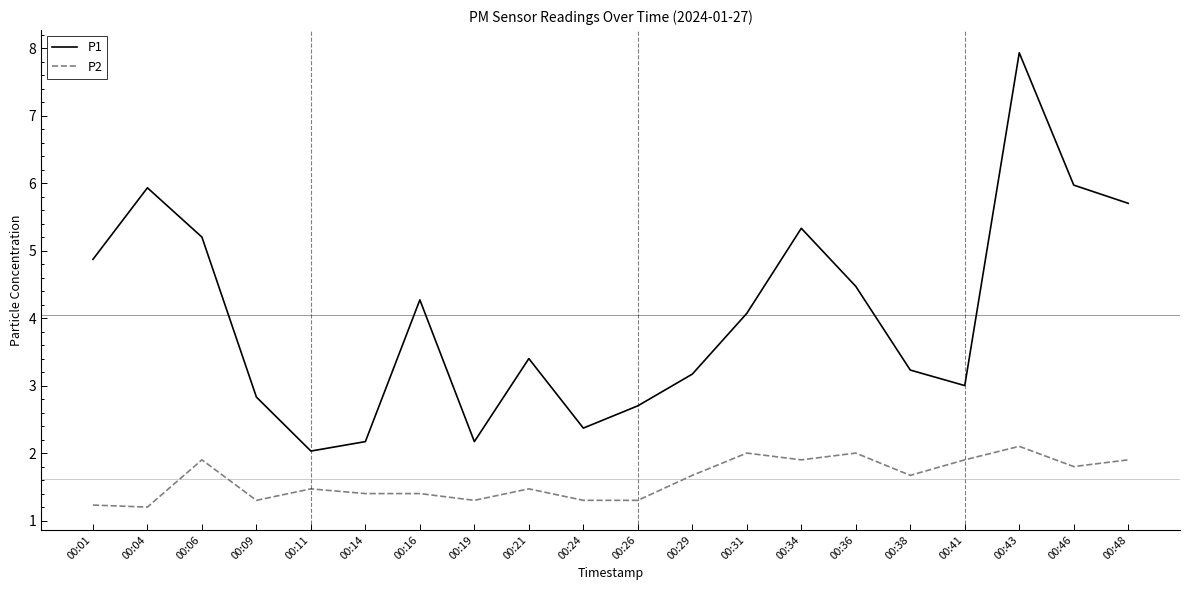

What is the lowest value of the P1 series?

2.0